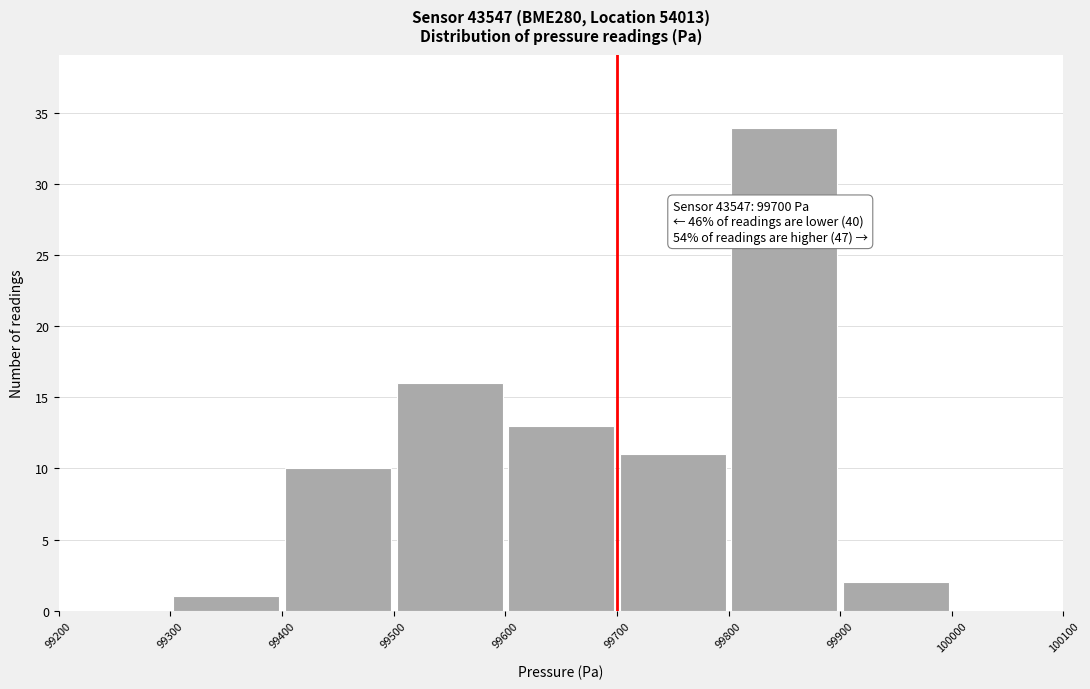

Which range on the x-axis has the tallest bar?

99800 to 99900